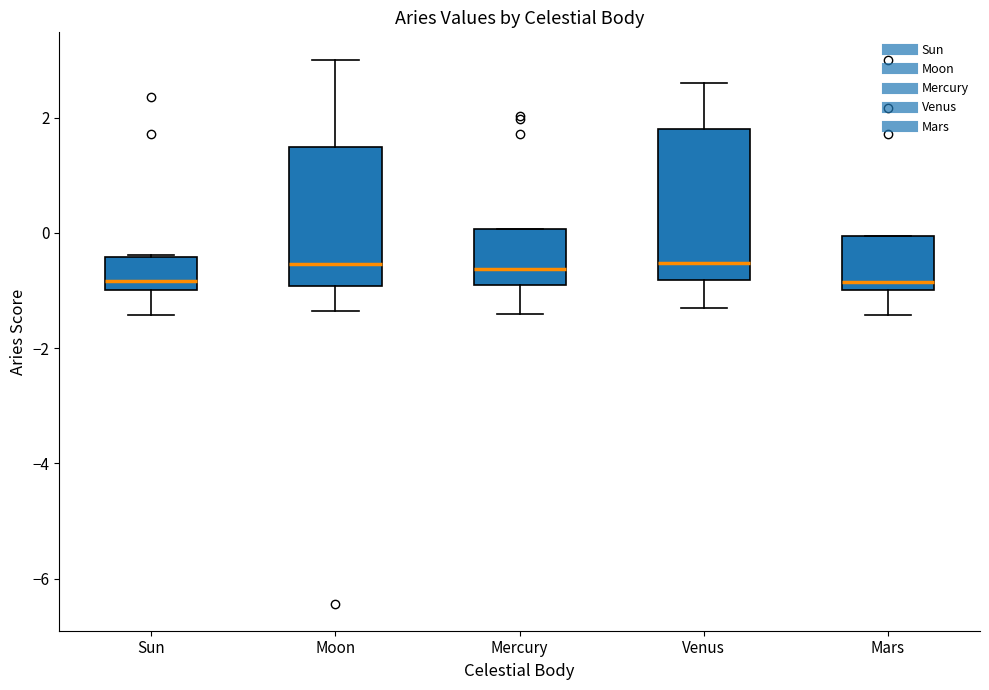

Where does the lower whisker of the box for Mars end on the y-axis? The values are not printed on the chart, so give them approximately, as read against the axis.

-1.4